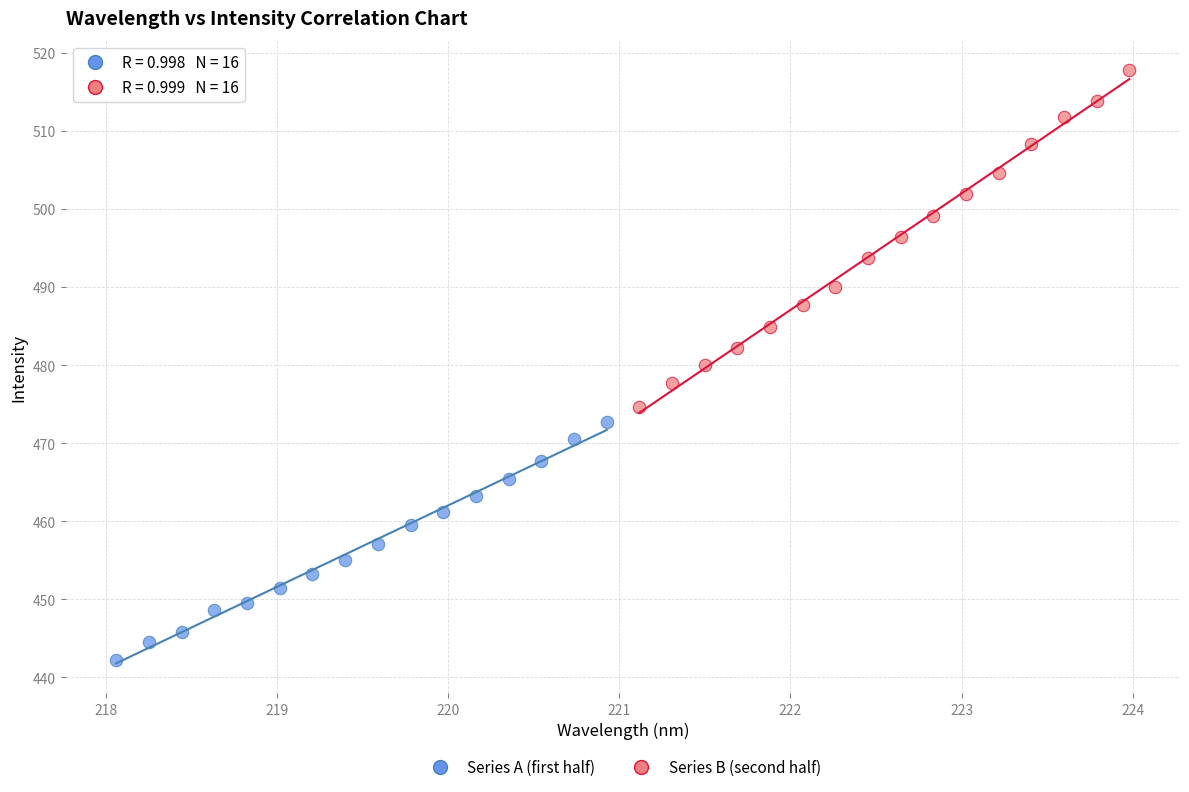

Which series contains the highest Y value?

Series B (second half)